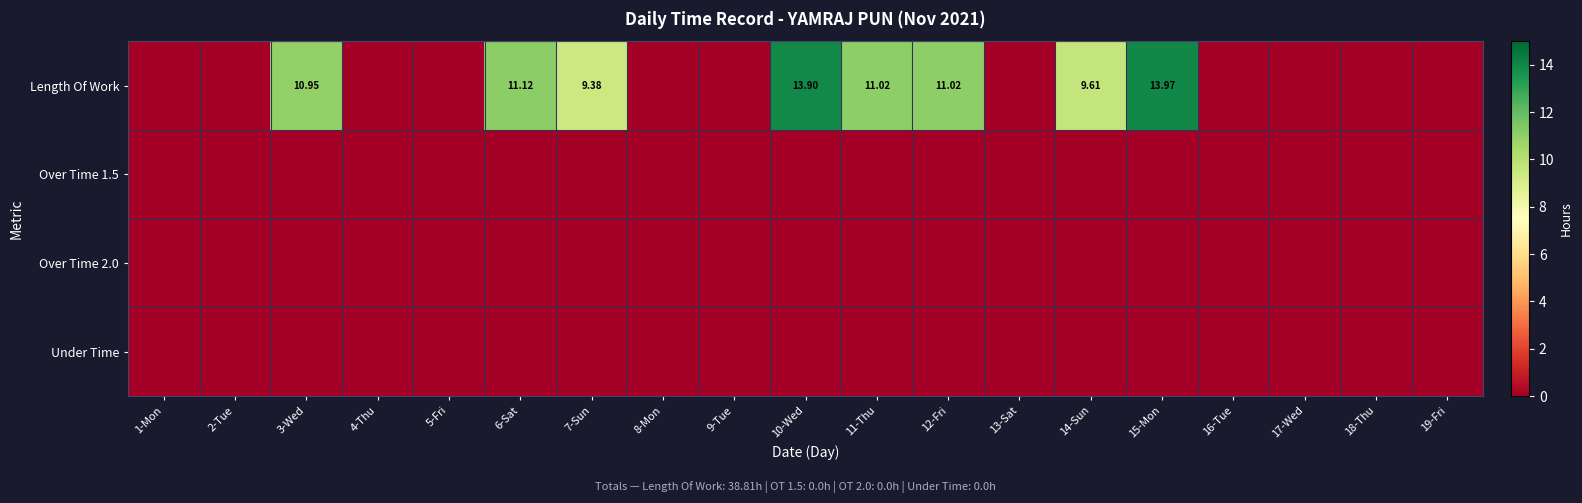

At which label does Length Of Work reach its minimum?

1-Mon